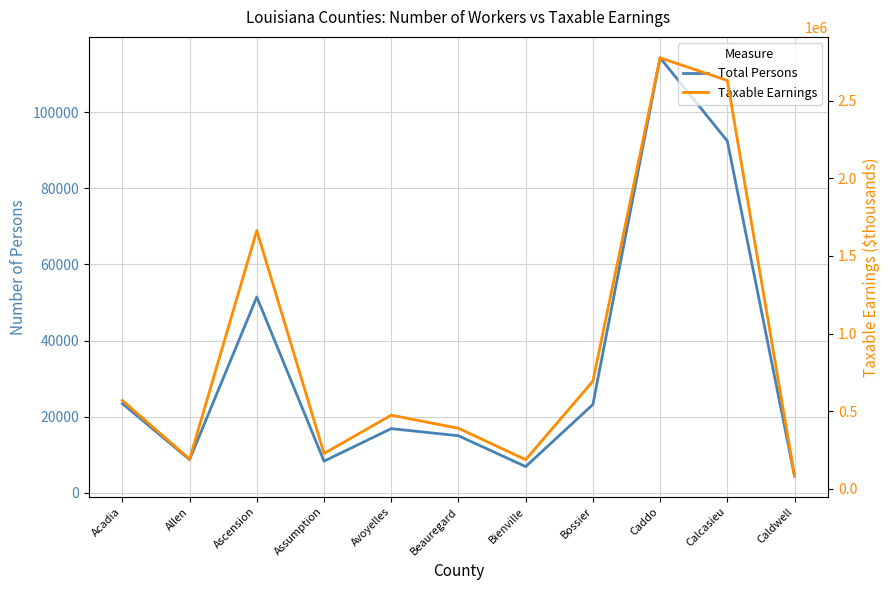

What is the value of the Total Persons point at the 9th from the left?

114281